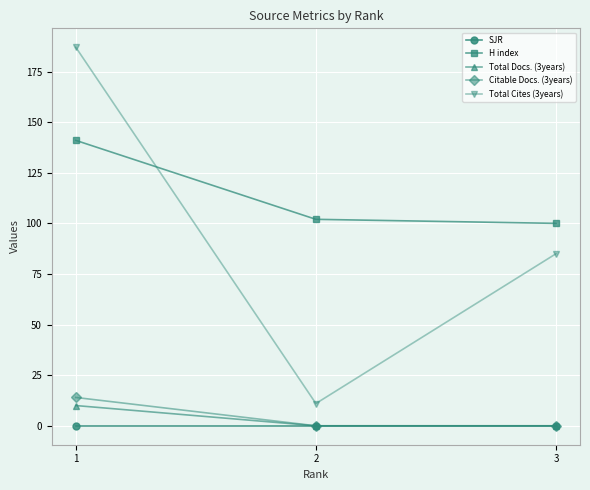

Reading left to right, transcribe all the data shown in this chart.

SJR: 0	0	0
H index: 141	102	100
Total Docs. (3years): 10	0	0
Citable Docs. (3years): 14	0	0
Total Cites (3years): 187	11	85